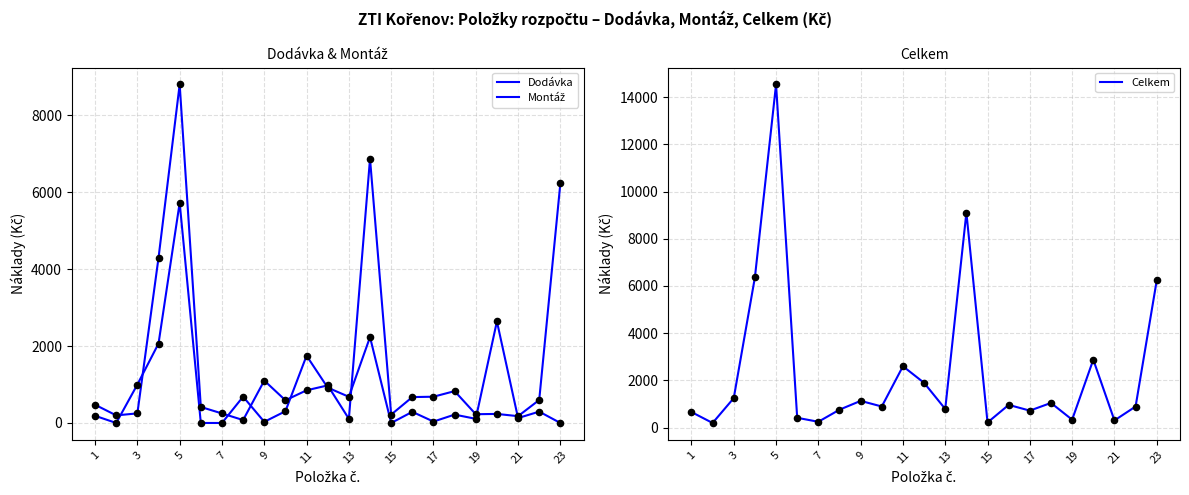

At how many categories does at least one series exceed 9318?

1